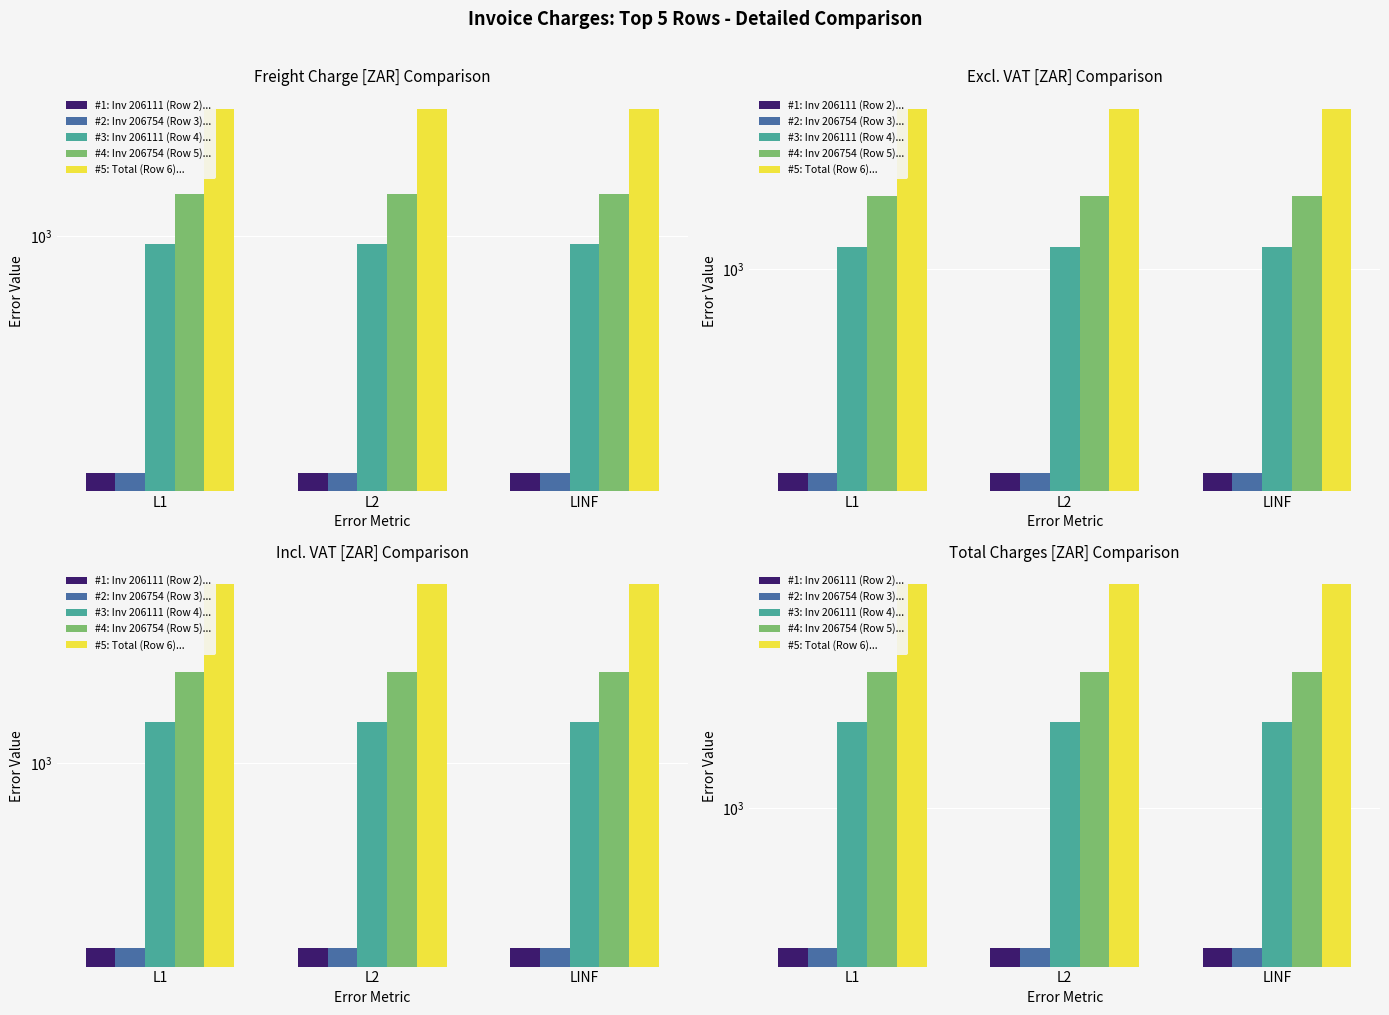

What are all the series names shown in the legend?

#1: Inv 206111 (Row 2)..., #2: Inv 206754 (Row 3)..., #3: Inv 206111 (Row 4)..., #4: Inv 206754 (Row 5)..., #5: Total (Row 6)...